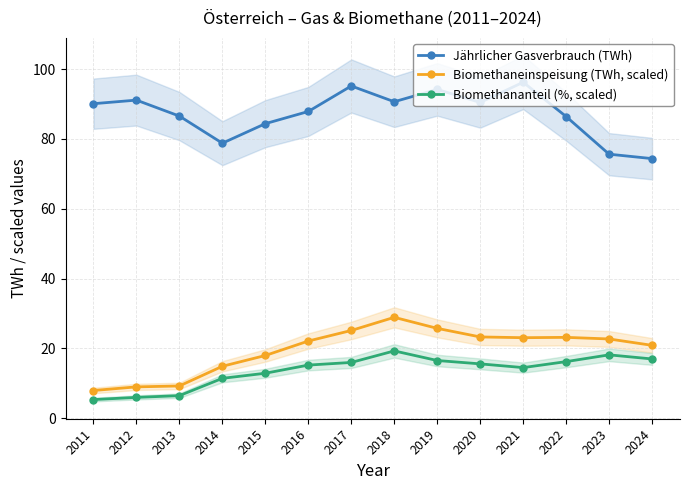

Where is the first local minimum for Biomethaneinspeisung (TWh, scaled)?

2021